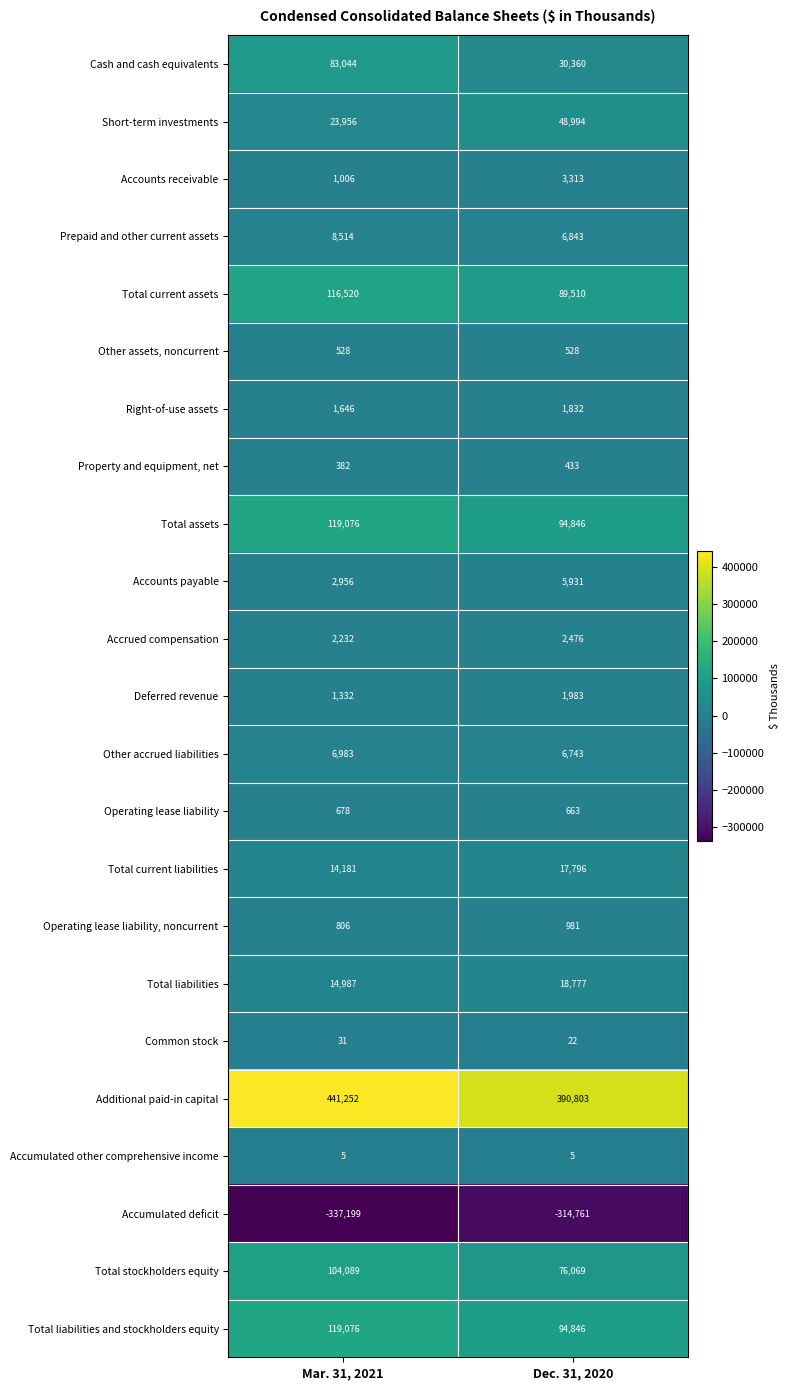

What is the approximate value of Property and equipment, net at Mar. 31, 2021, to the nearest 5?

380